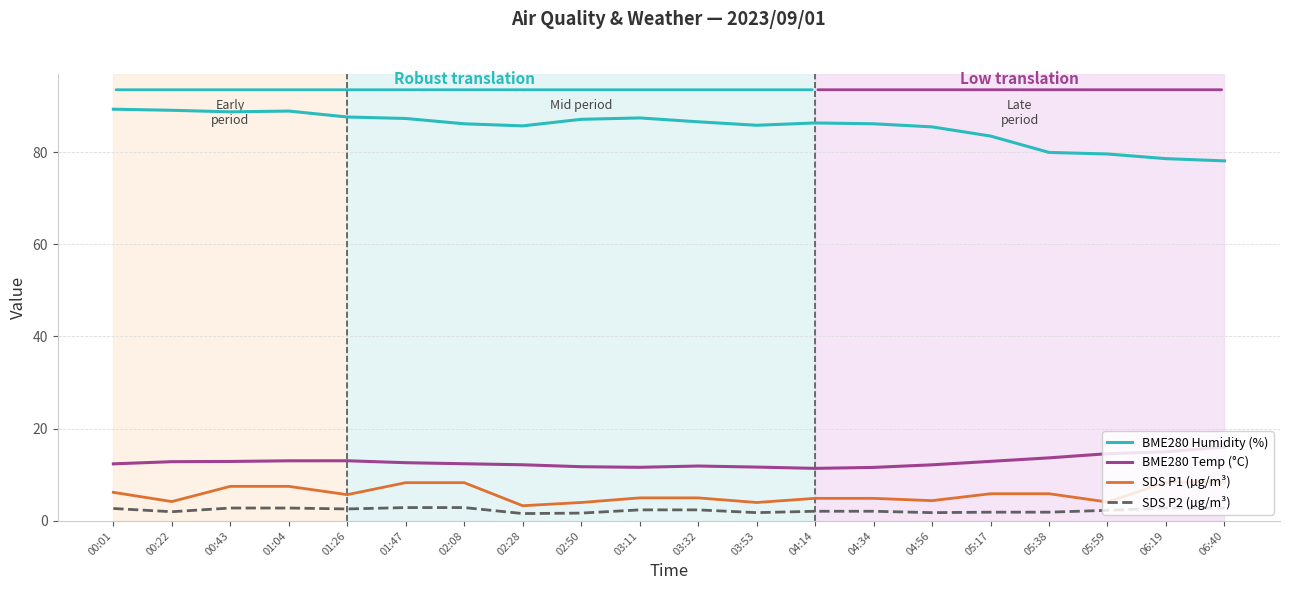

What is the lowest value of the BME280 Temp (°C) series?

11.4